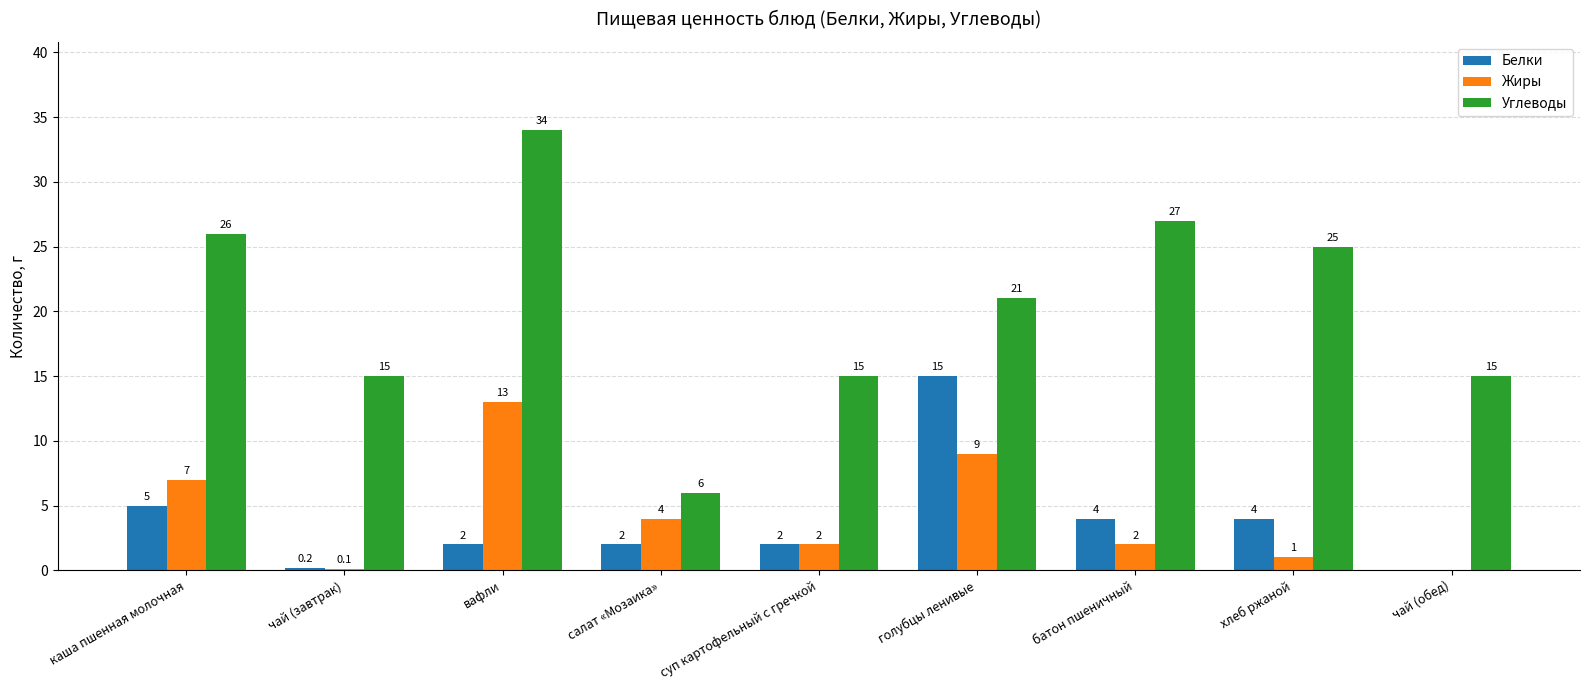

What is the total value across all series at хлеб ржаной?

30.0